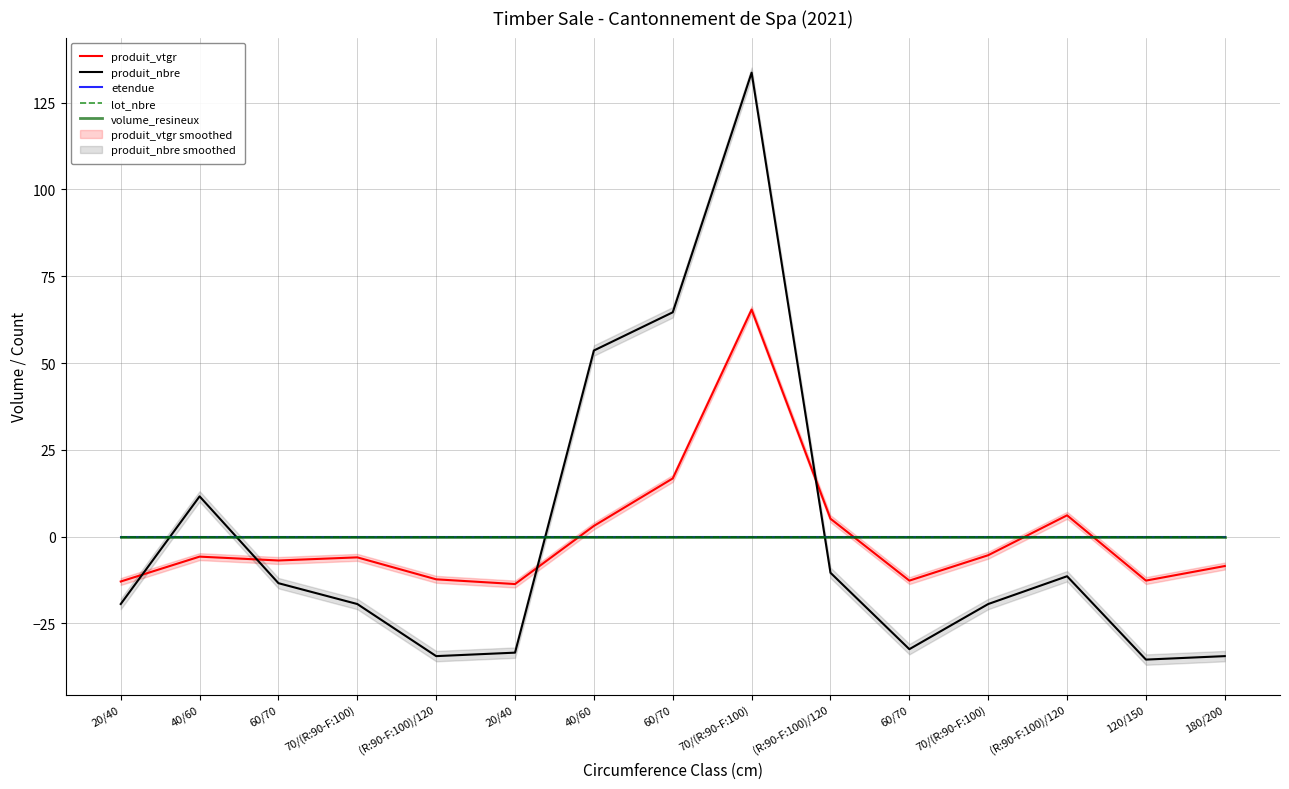

Which series has the largest total across all categories?

produit_nbre